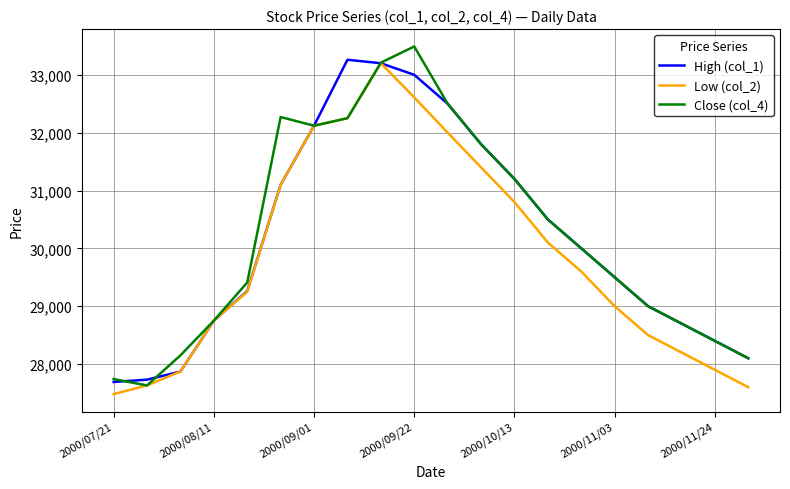

Which series has the largest range (max minus min)?

Close (col_4)